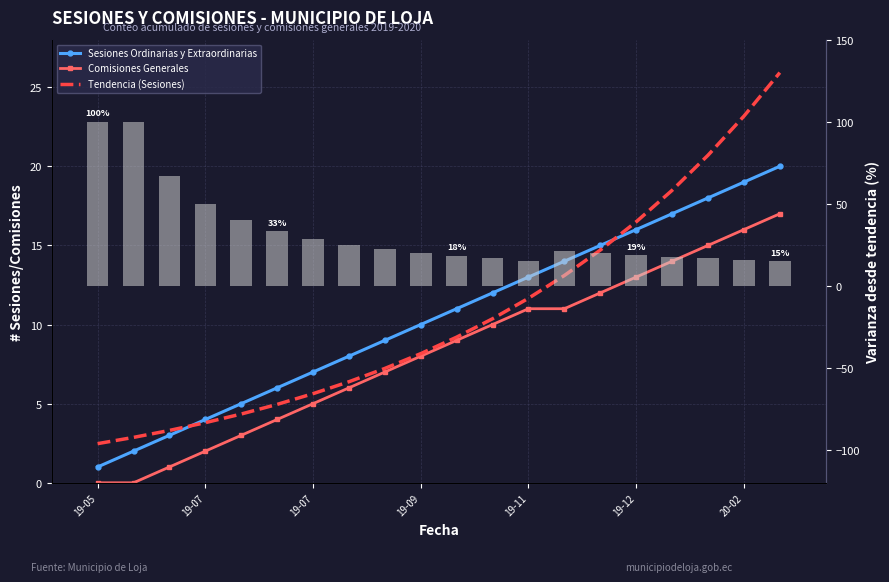

What is the maximum value shown in the chart?

100.0